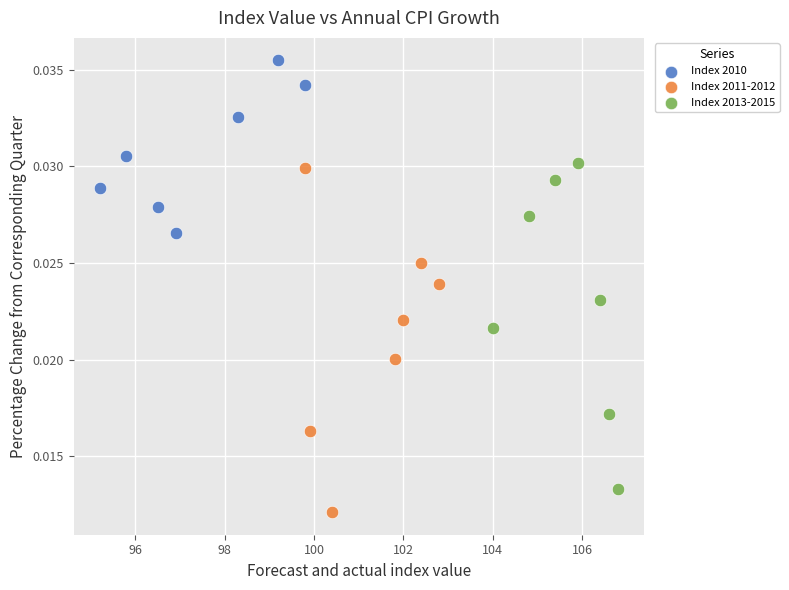

Which series contains the highest Y value?

Index 2010